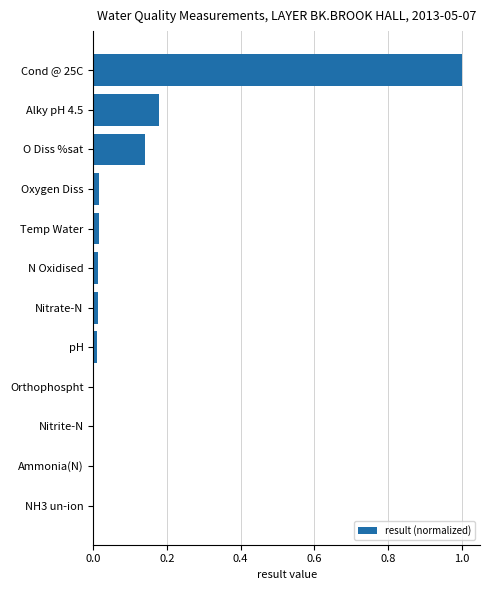

Are the bars grouped side by side (vs. stacked)?

No